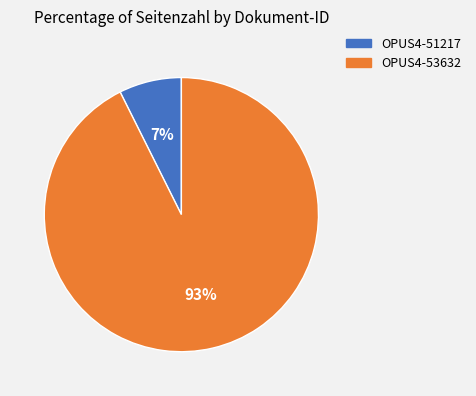

How many slices are in this pie chart?

2